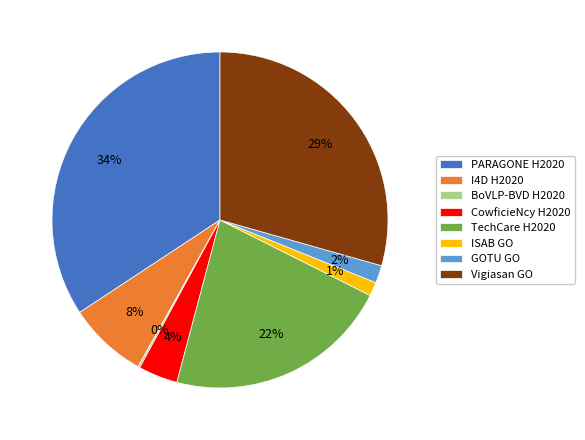

Do ISAB GO and I4D H2020 together represent more than half of the pie?

No